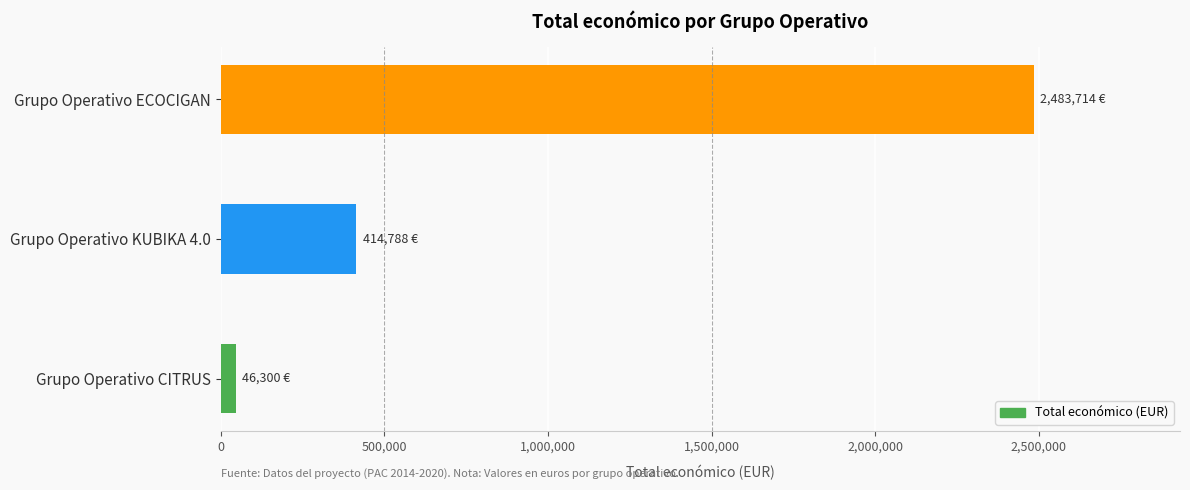

What is the average value?

981601